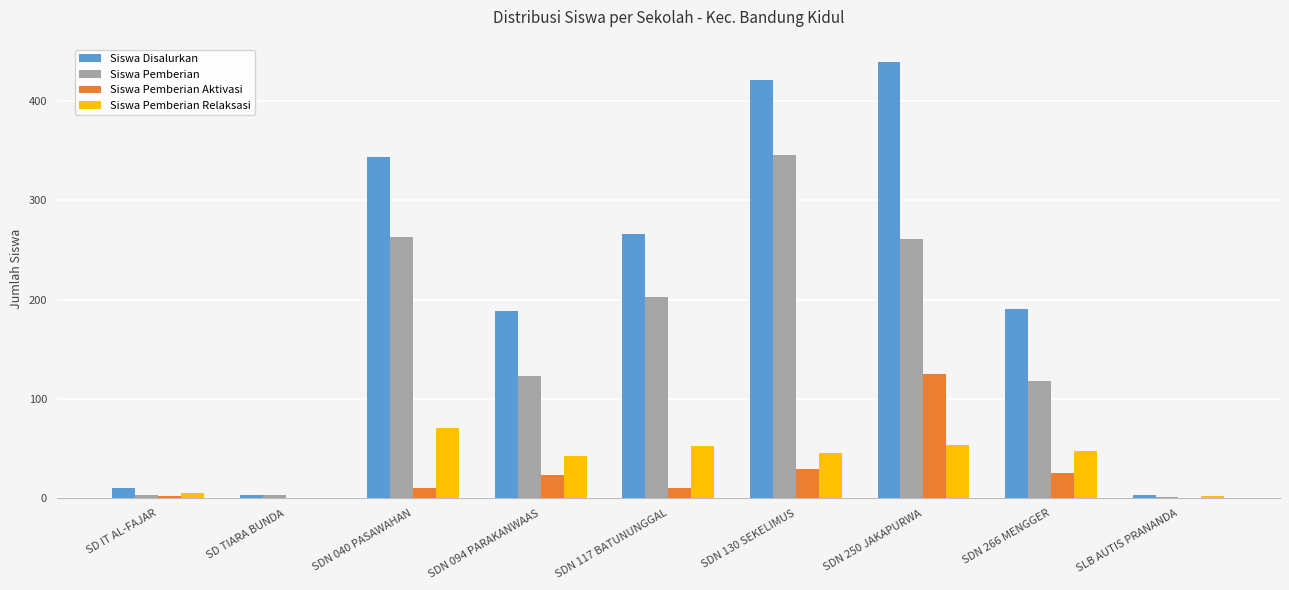

The value of Siswa Pemberian at SDN 040 PASAWAHAN is 263. True or false?

True